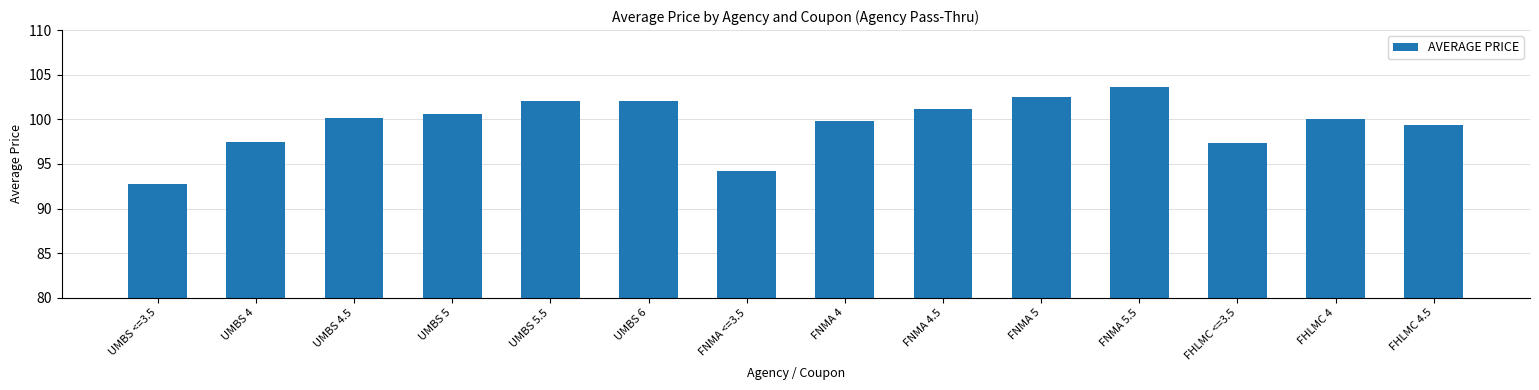

Is it true that the value at FHLMC 4.5 is 168.6?

False